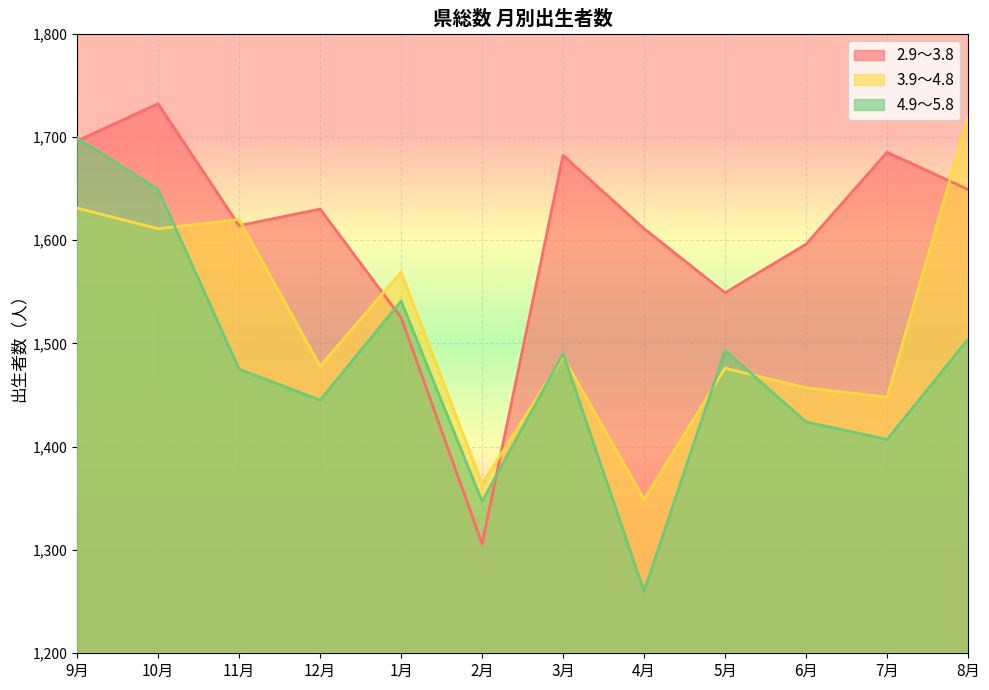

How many interior local valleys does the 3.9～4.8 series have?

5